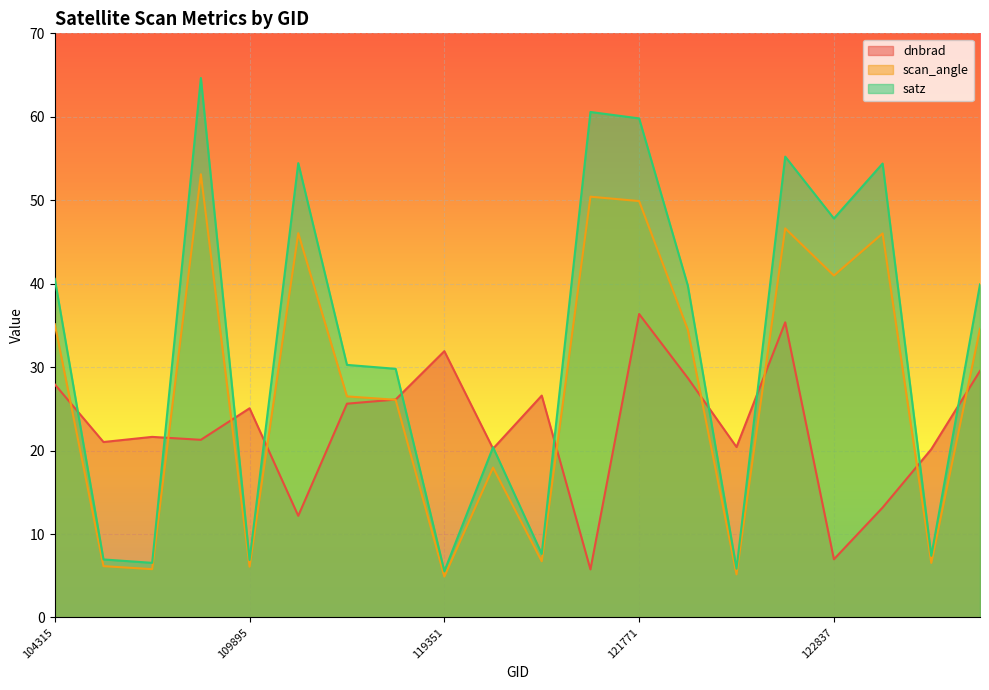

How many values in the scan_angle series exceed 34?

10